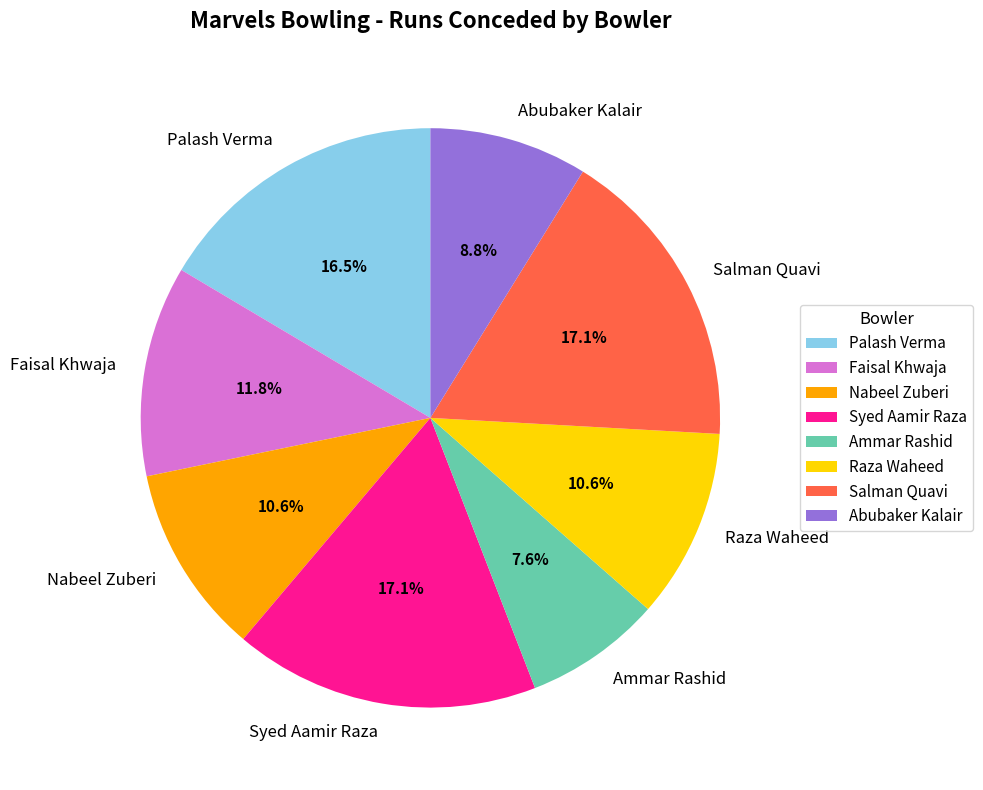

Does any single category account for the majority?

No